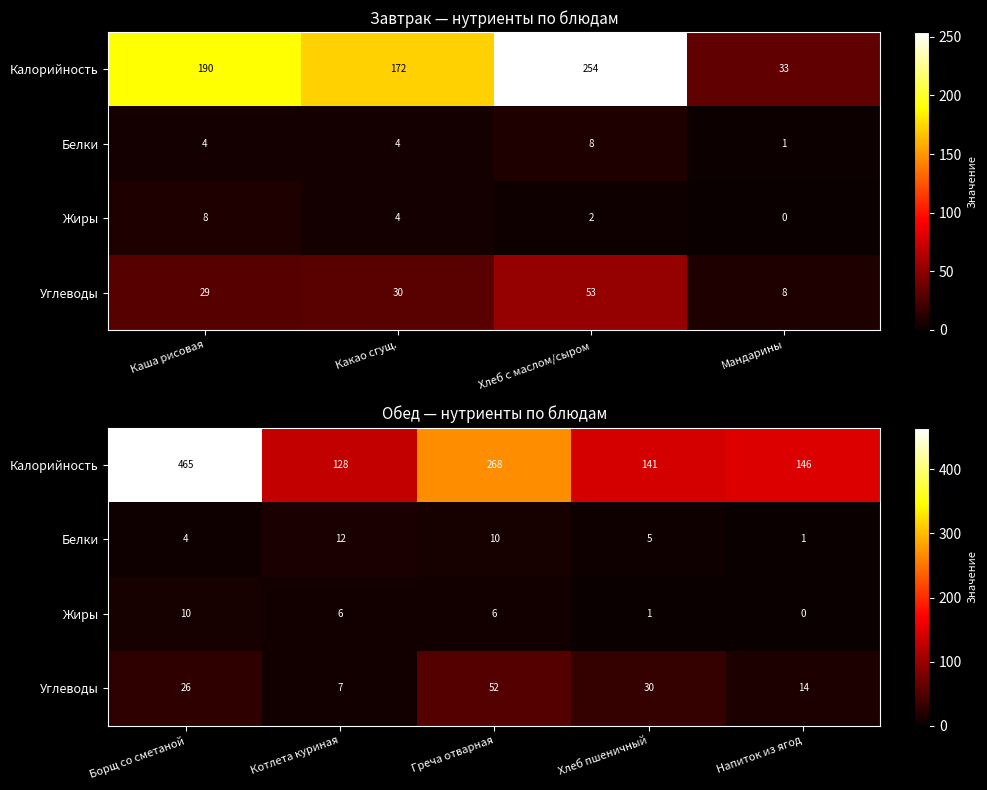

Is it true that Белки equals 20.2 at Котлета куриная?

False